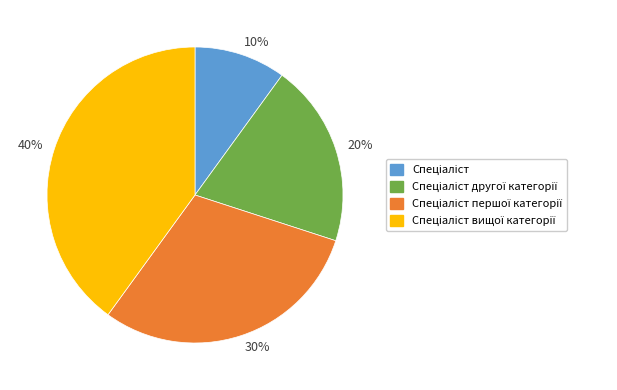

Which slice is the smallest?

10%